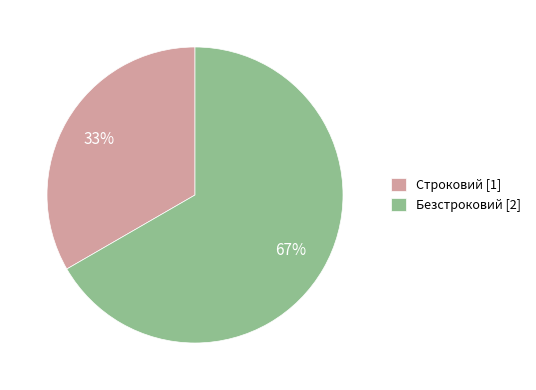

What percentage is the Строковий slice, to the nearest percent?

33%